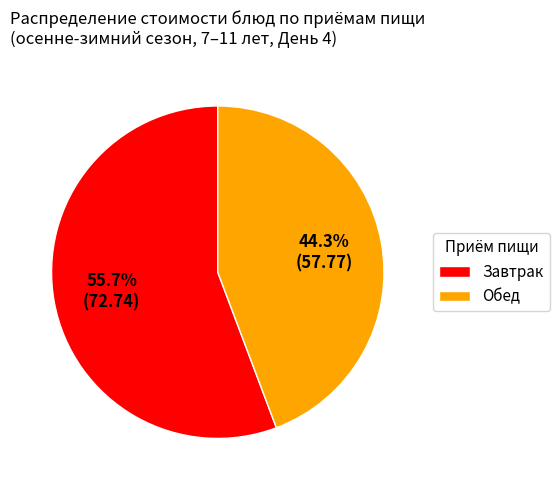

Rank the categories by value from lowest to highest.

Обед, Завтрак